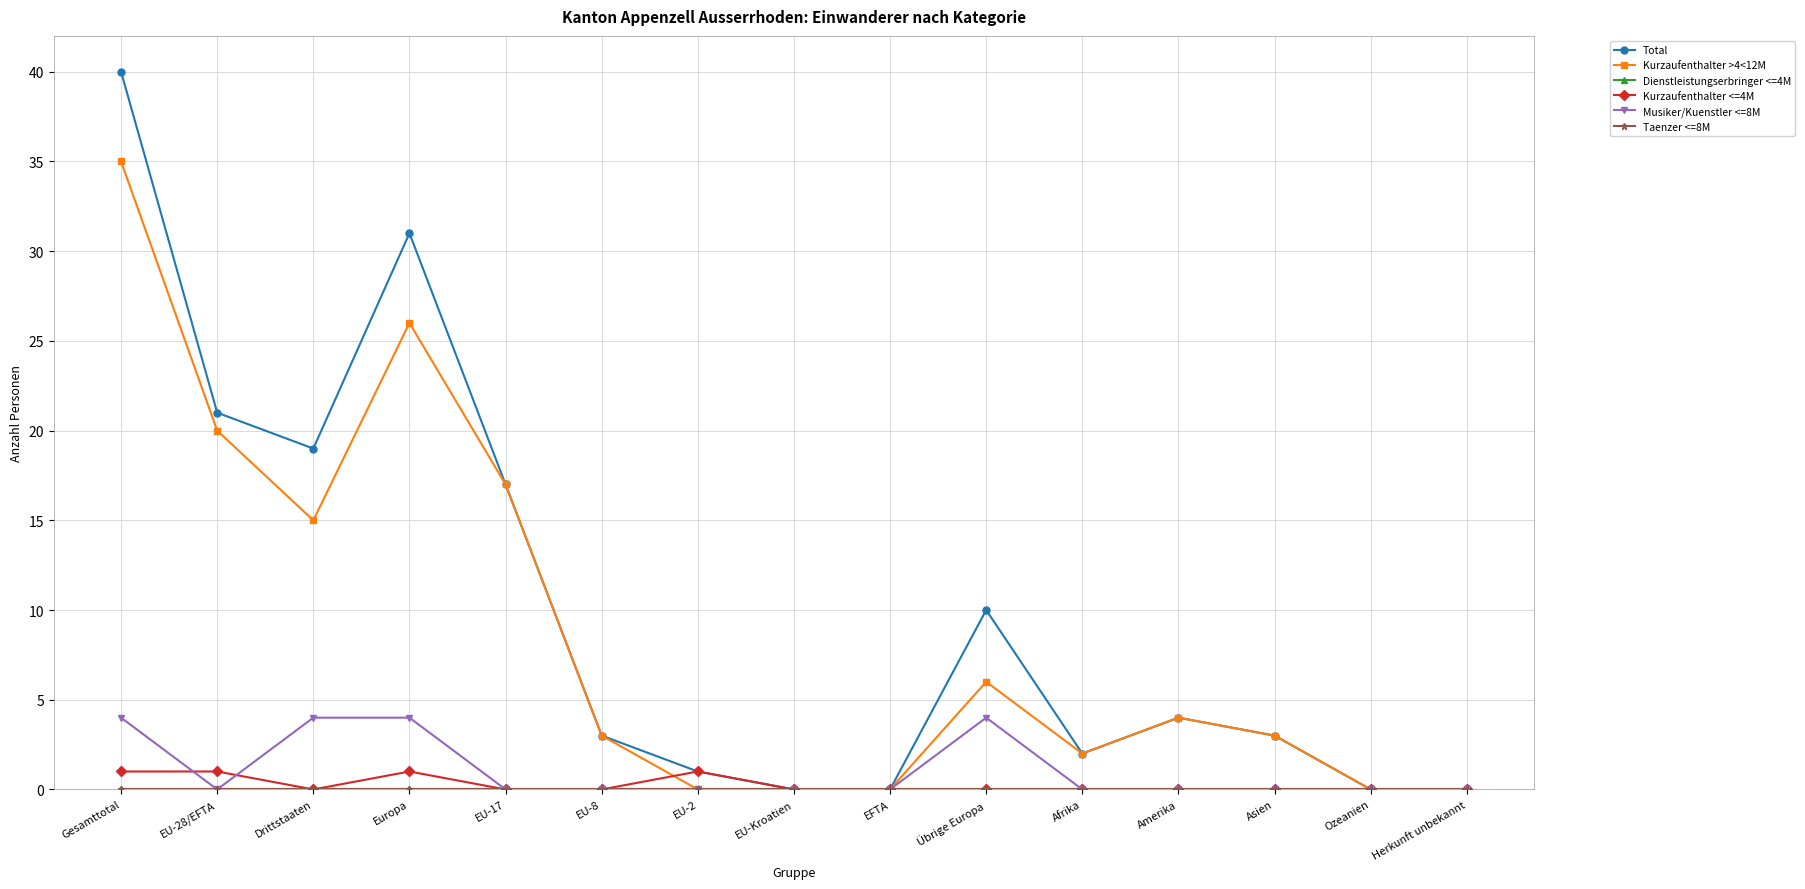

Reading right to left, transcribe all the data shown in this chart.

Total: Herkunft unbekannt=0	Ozeanien=0	Asien=3	Amerika=4	Afrika=2	Übrige Europa=10	EFTA=0	EU-Kroatien=0	EU-2=1	EU-8=3	EU-17=17	Europa=31	Drittstaaten=19	EU-28/EFTA=21	Gesamttotal=40
Kurzaufenthalter >4<12M: Herkunft unbekannt=0	Ozeanien=0	Asien=3	Amerika=4	Afrika=2	Übrige Europa=6	EFTA=0	EU-Kroatien=0	EU-2=0	EU-8=3	EU-17=17	Europa=26	Drittstaaten=15	EU-28/EFTA=20	Gesamttotal=35
Dienstleistungserbringer <=4M: Herkunft unbekannt=0	Ozeanien=0	Asien=0	Amerika=0	Afrika=0	Übrige Europa=0	EFTA=0	EU-Kroatien=0	EU-2=0	EU-8=0	EU-17=0	Europa=0	Drittstaaten=0	EU-28/EFTA=0	Gesamttotal=0
Kurzaufenthalter <=4M: Herkunft unbekannt=0	Ozeanien=0	Asien=0	Amerika=0	Afrika=0	Übrige Europa=0	EFTA=0	EU-Kroatien=0	EU-2=1	EU-8=0	EU-17=0	Europa=1	Drittstaaten=0	EU-28/EFTA=1	Gesamttotal=1
Musiker/Kuenstler <=8M: Herkunft unbekannt=0	Ozeanien=0	Asien=0	Amerika=0	Afrika=0	Übrige Europa=4	EFTA=0	EU-Kroatien=0	EU-2=0	EU-8=0	EU-17=0	Europa=4	Drittstaaten=4	EU-28/EFTA=0	Gesamttotal=4
Taenzer <=8M: Herkunft unbekannt=0	Ozeanien=0	Asien=0	Amerika=0	Afrika=0	Übrige Europa=0	EFTA=0	EU-Kroatien=0	EU-2=0	EU-8=0	EU-17=0	Europa=0	Drittstaaten=0	EU-28/EFTA=0	Gesamttotal=0